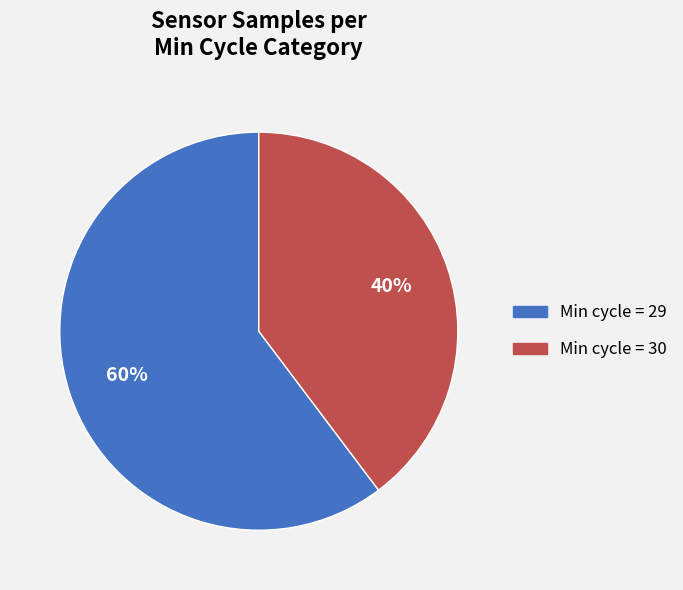

How many segments does this pie chart have?

2